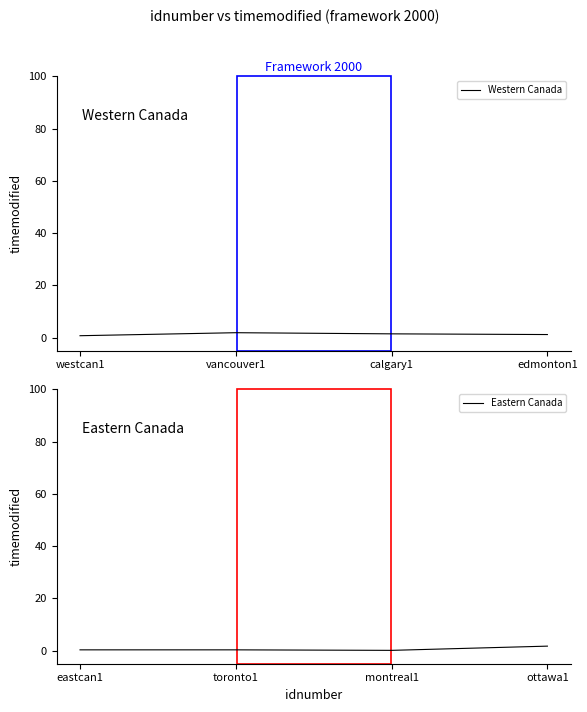

Rank the series by their average value, from highest to lowest.

Western Canada, Eastern Canada